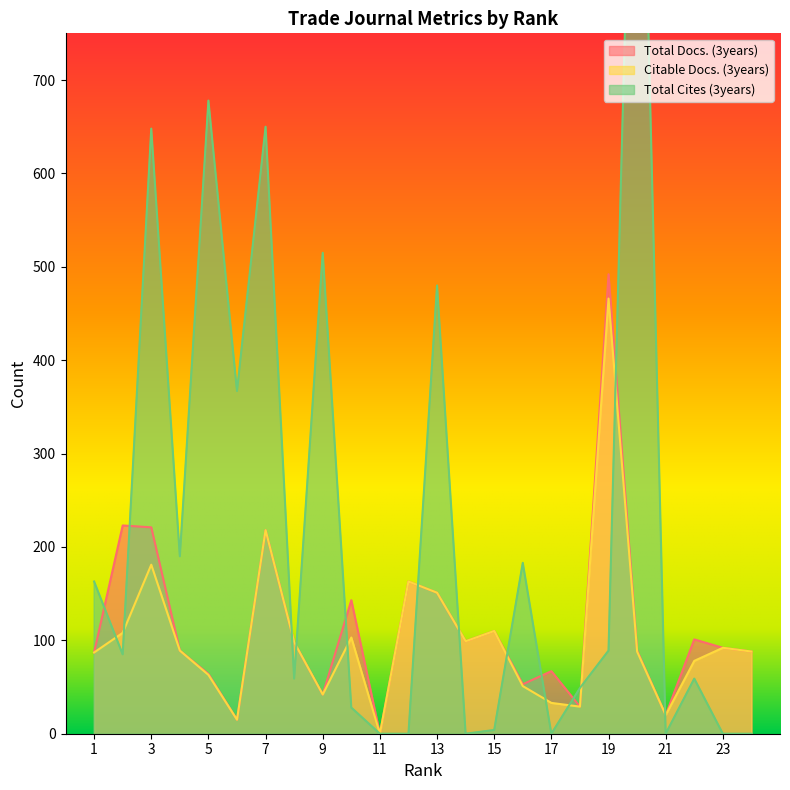

What is the sum of all Citable Docs. (3years) values?

2472